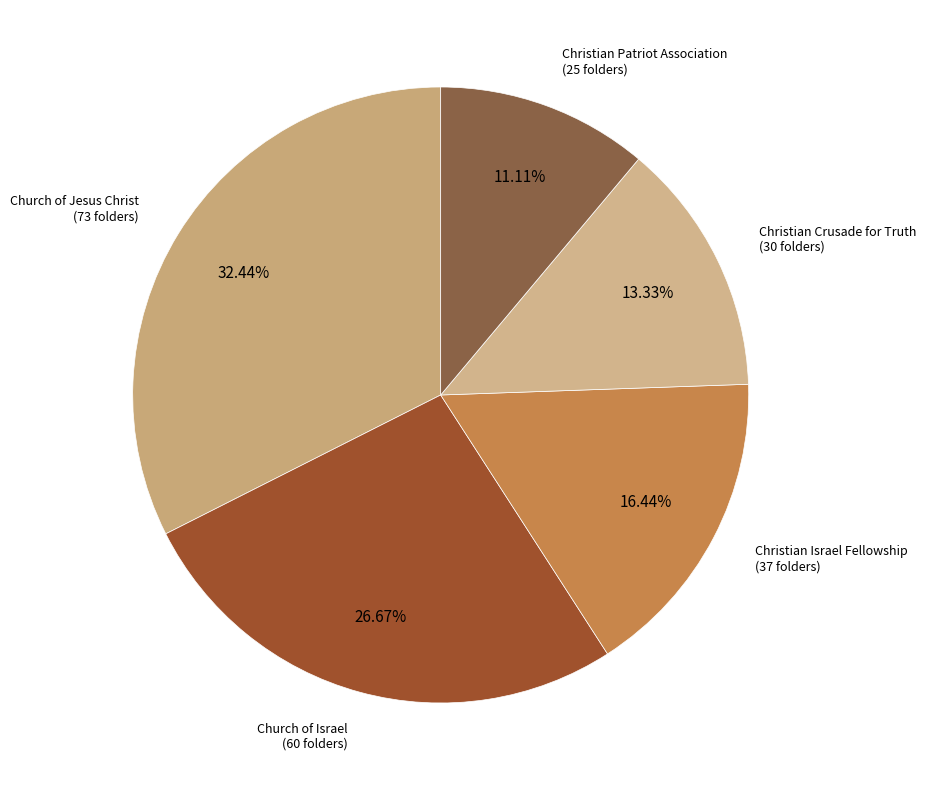

True or false: Church of Israel accounts for 27% of the total.

True